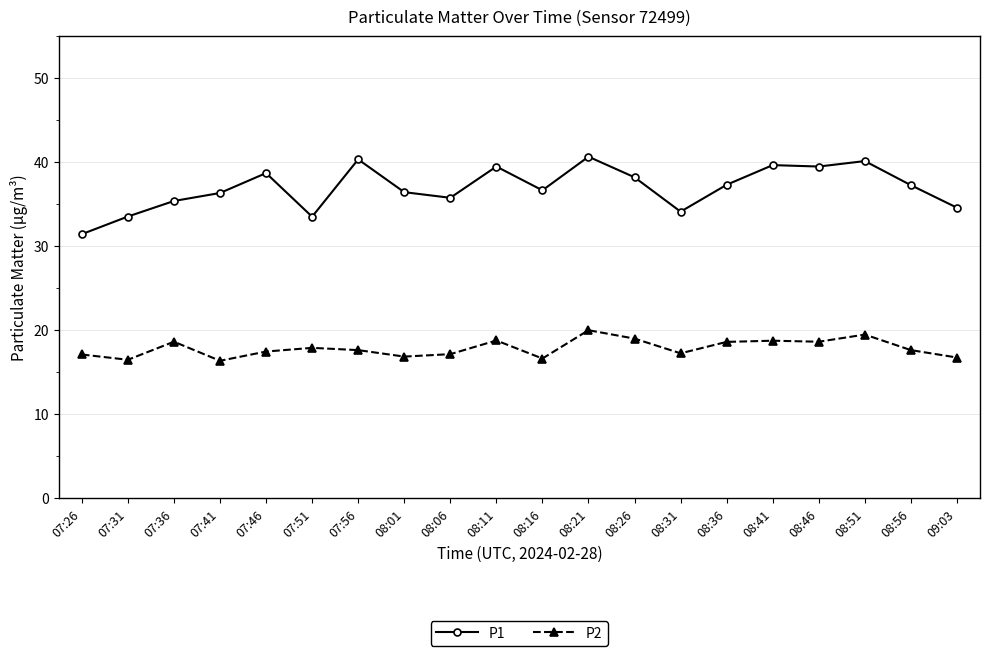

Rank the series at 08:01 from lowest to highest value.

P2, P1